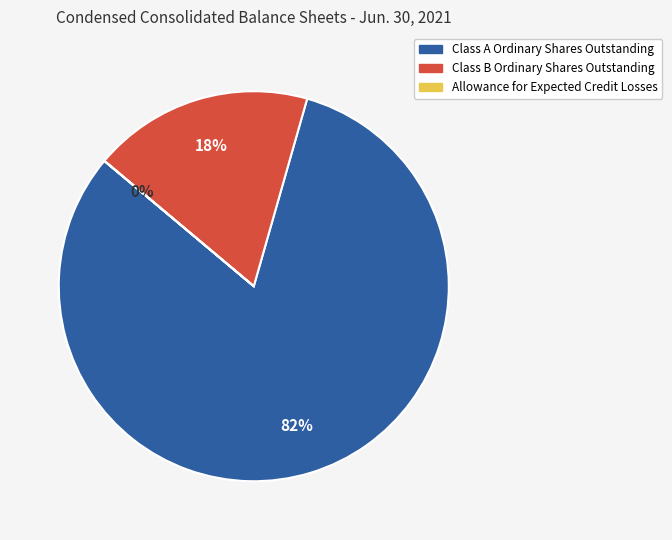

Is it true that Class B Ordinary Shares Outstanding is 18% of the pie?

True